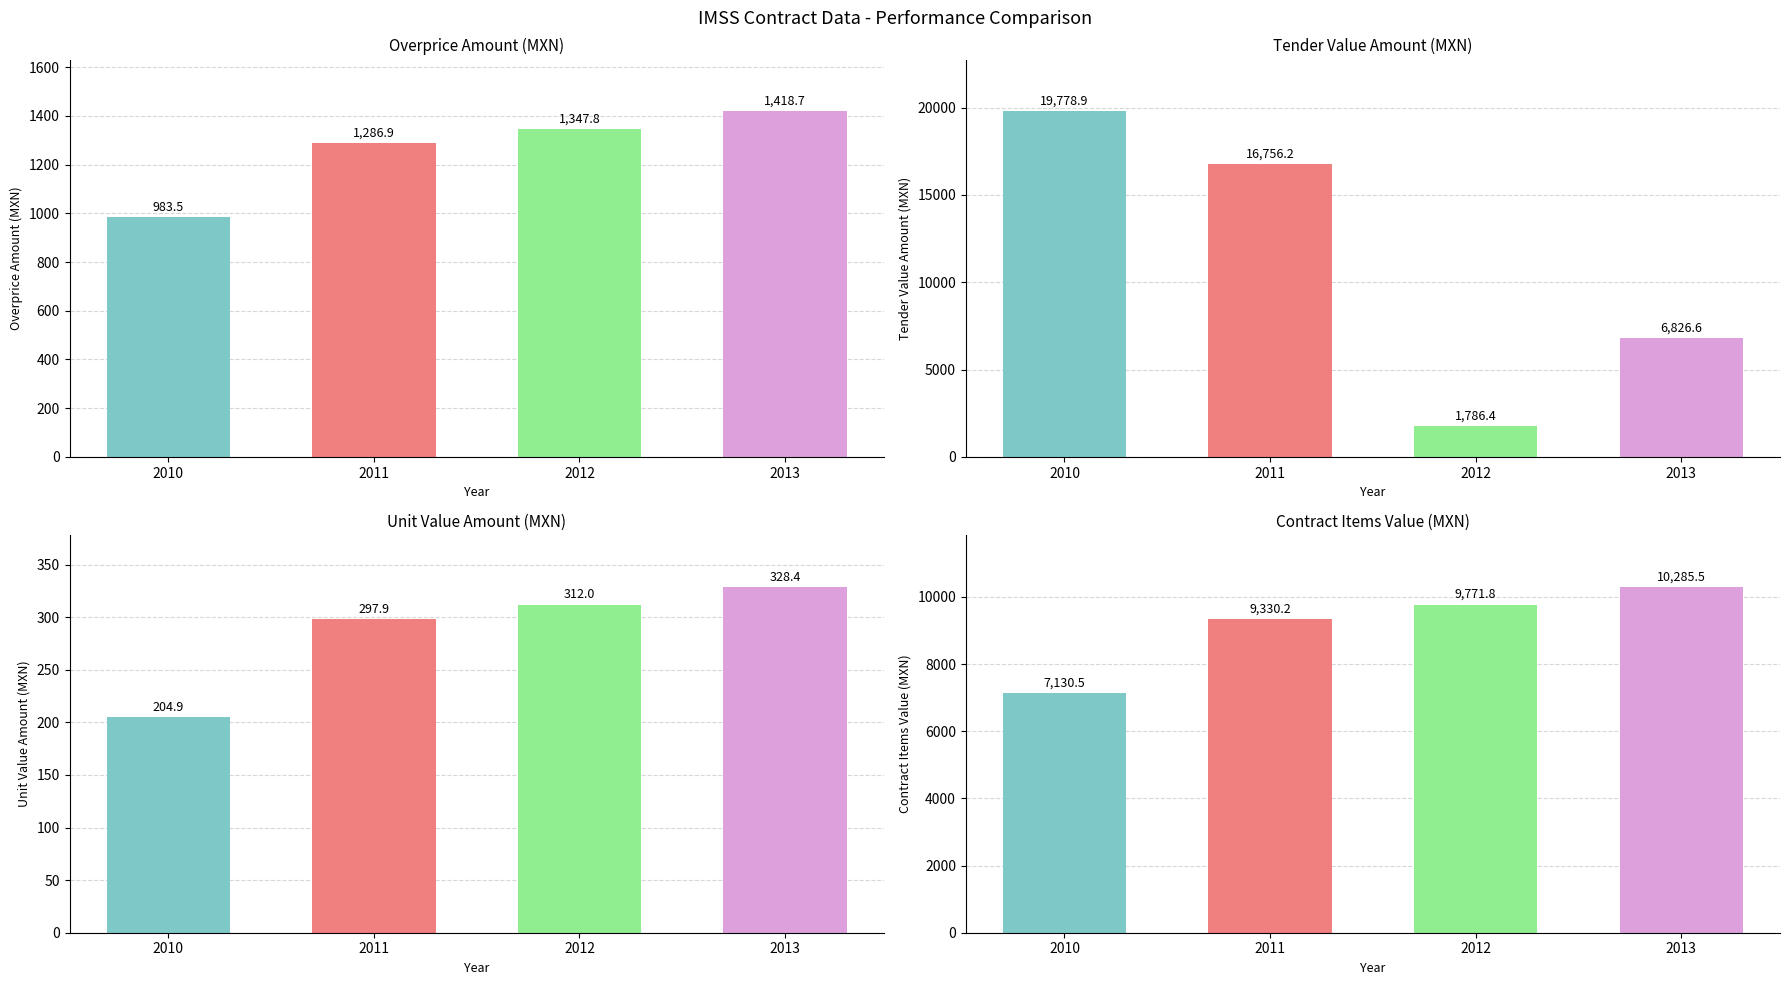

Rank the categories by contracts.items.valueMxIMSS value from highest to lowest.

2013, 2012, 2011, 2010